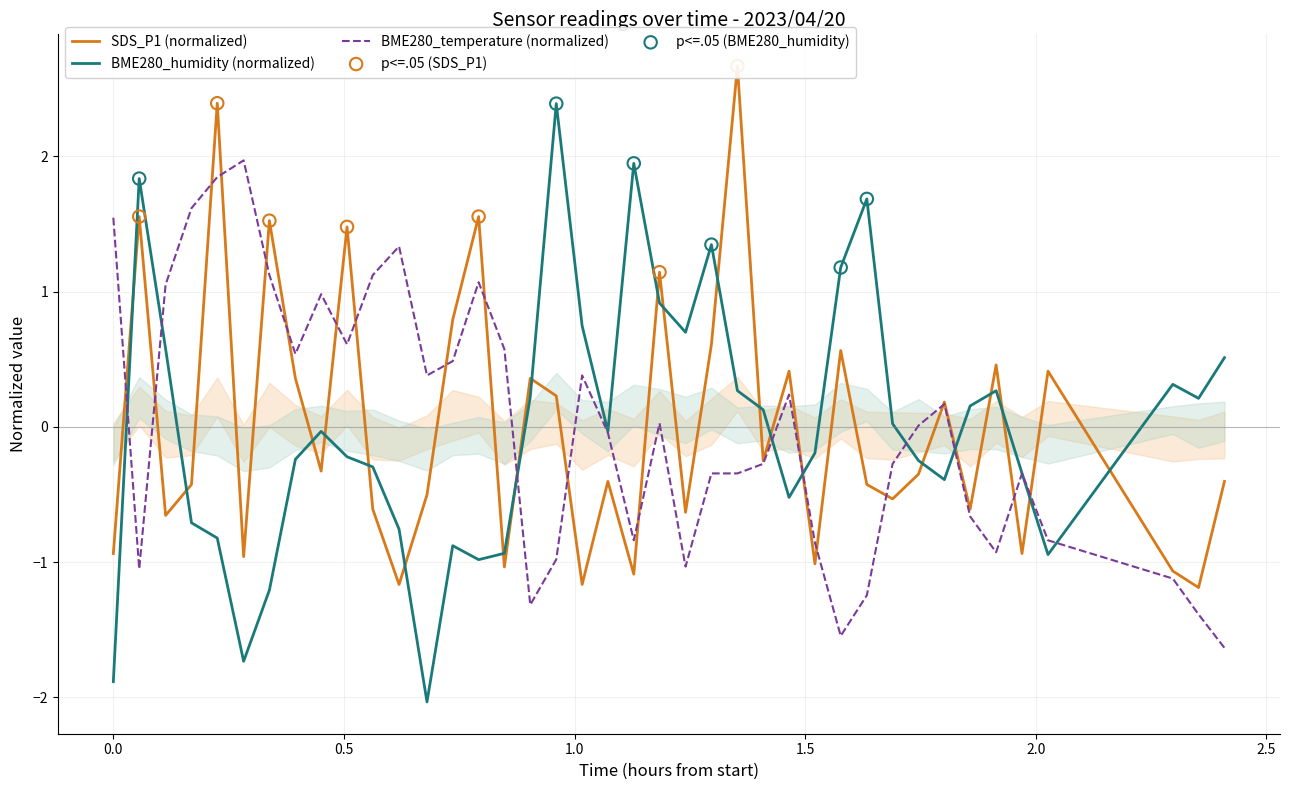

Which series reaches the maximum Y coordinate?

SDS_P1